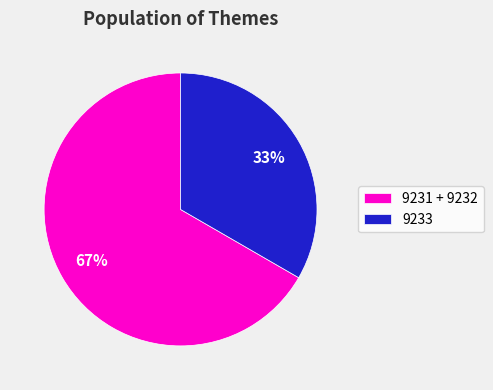

What is the largest slice in the pie chart?

9231 + 9232